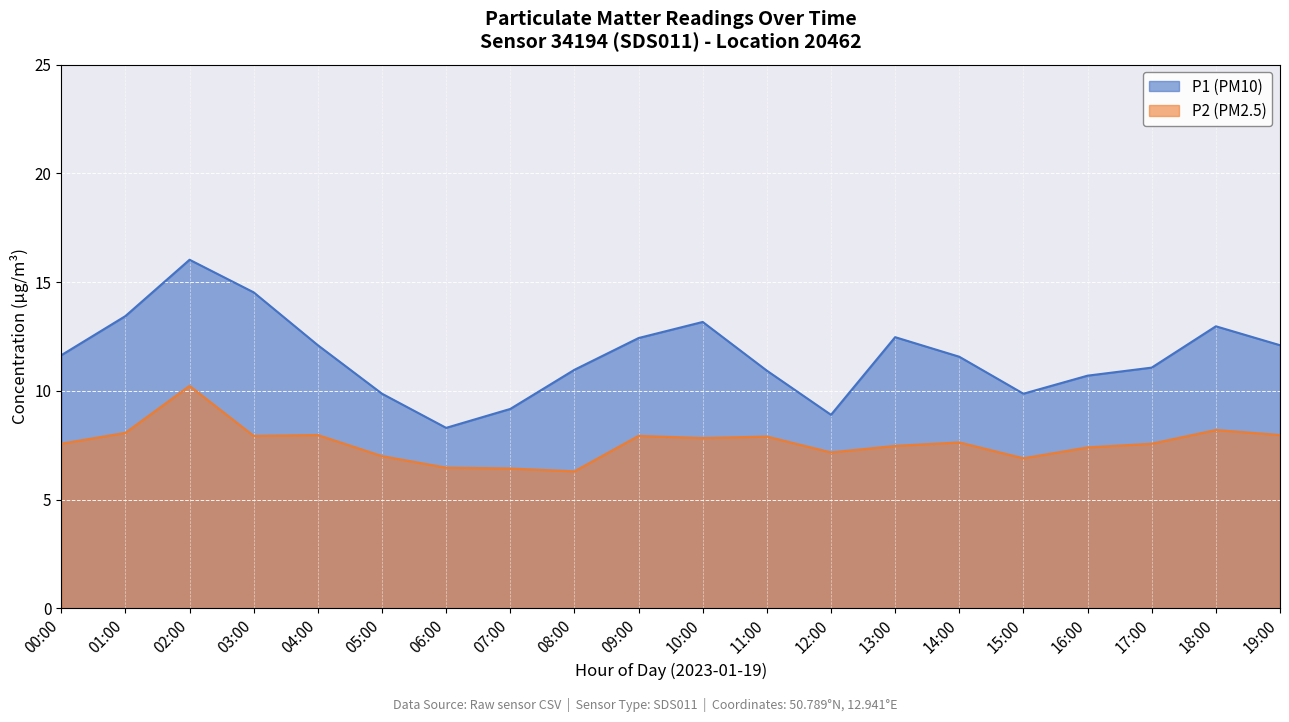

Which has a higher value, 02:00 or 19:00?

02:00